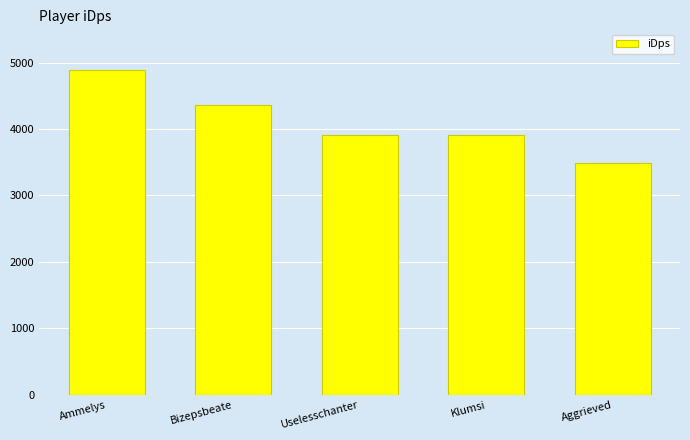

What is the sum of the values at Aggrieved and Klumsi?

7400.1